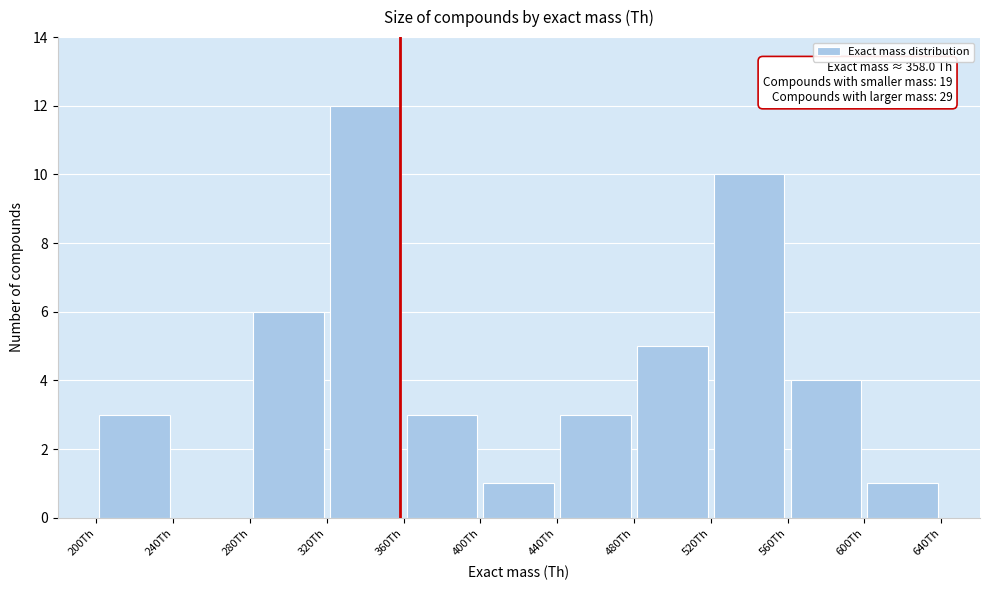

Which range on the x-axis has the tallest bar?

320 to 360